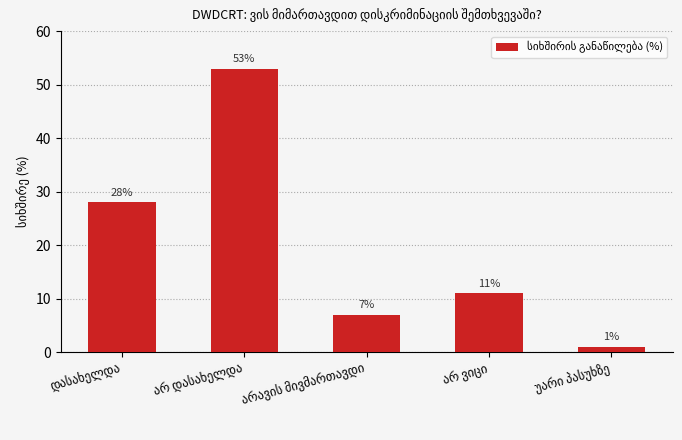

Count the number of data series in this chart.

1